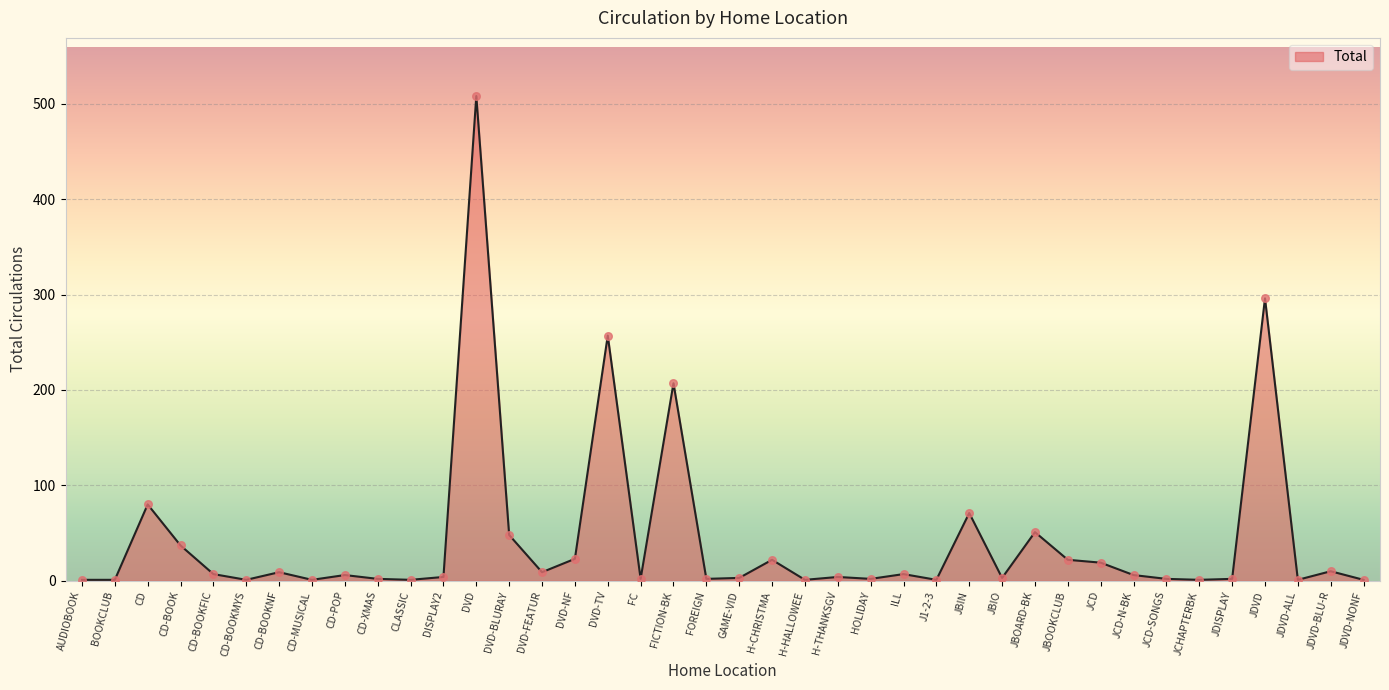

What is the change in value from JBOOKCLUB to JCD-SONGS?

-20